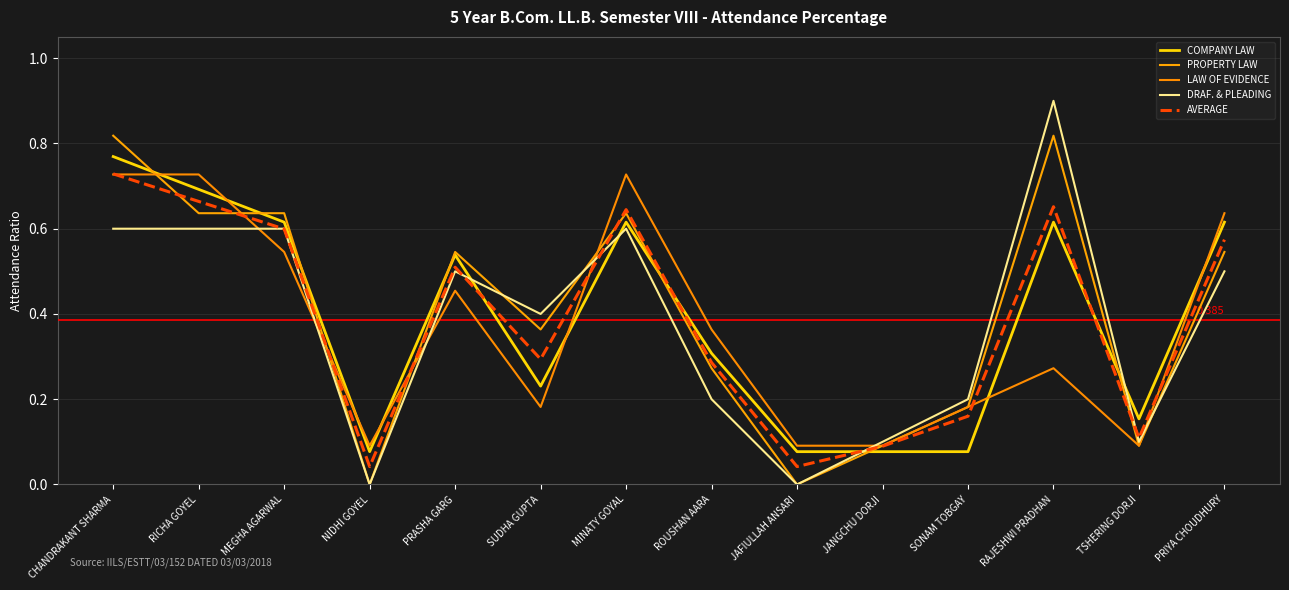

The value of AVERAGE at CHANDRAKANT SHARMA is 0.7. True or false?

True